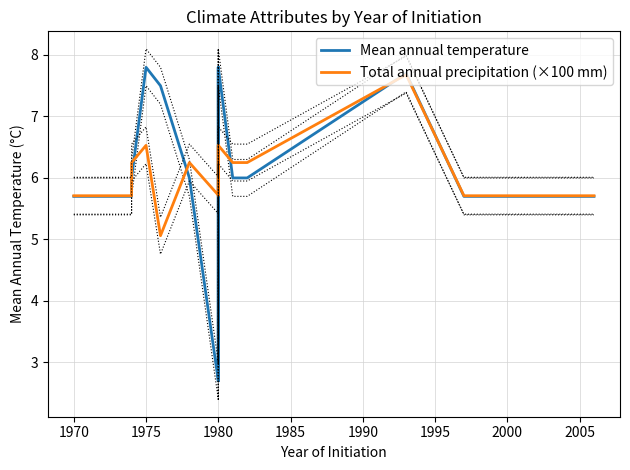

True or false: Total annual precipitation (×100 mm) and Mean annual temperature cross at least once.

True